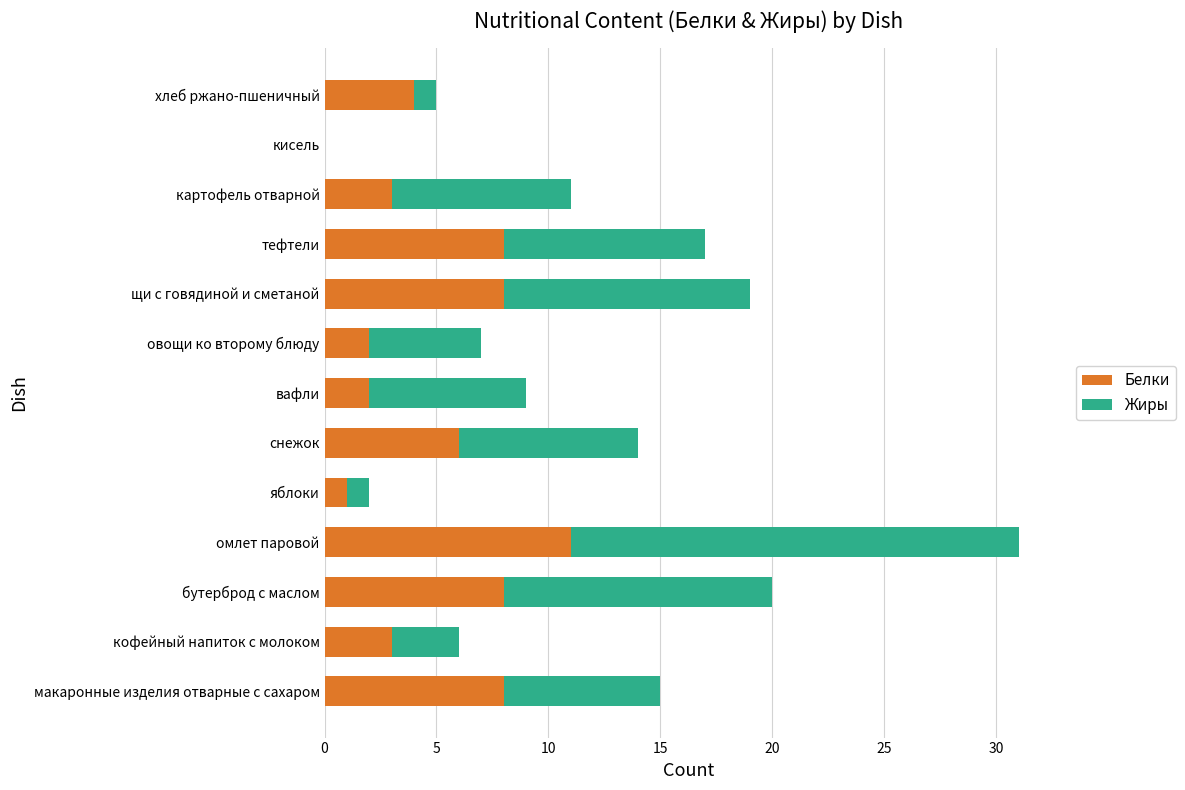

What is the sum of all Белки values?

64